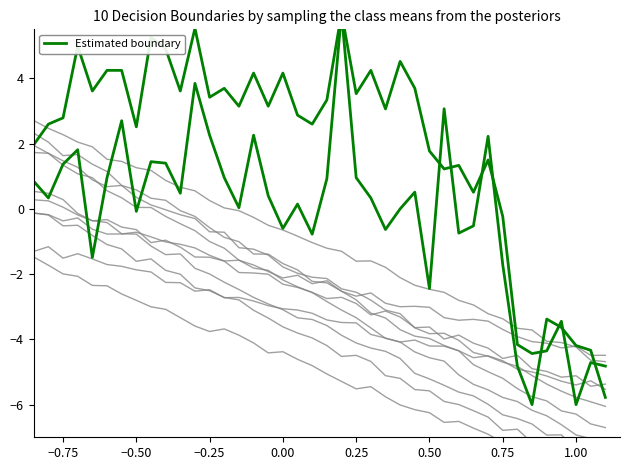

How many negative values are there?

16